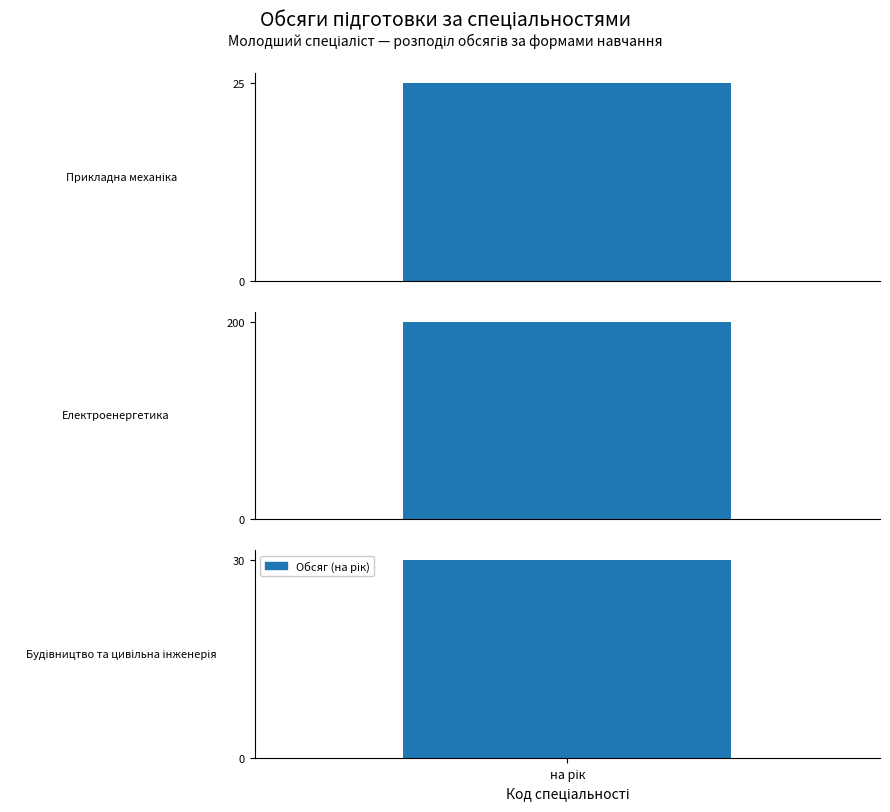

What is the difference between the Обсяг (на рік) values at 131 and 192?

5